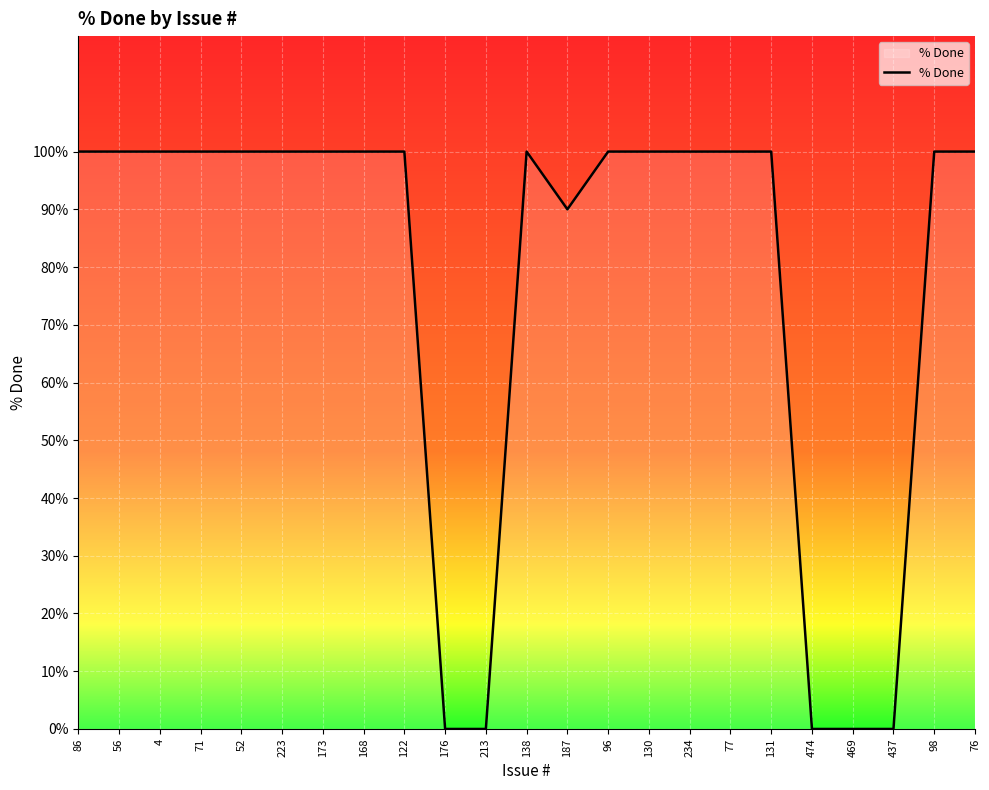

True or false: the data shows 131 at 187.

False